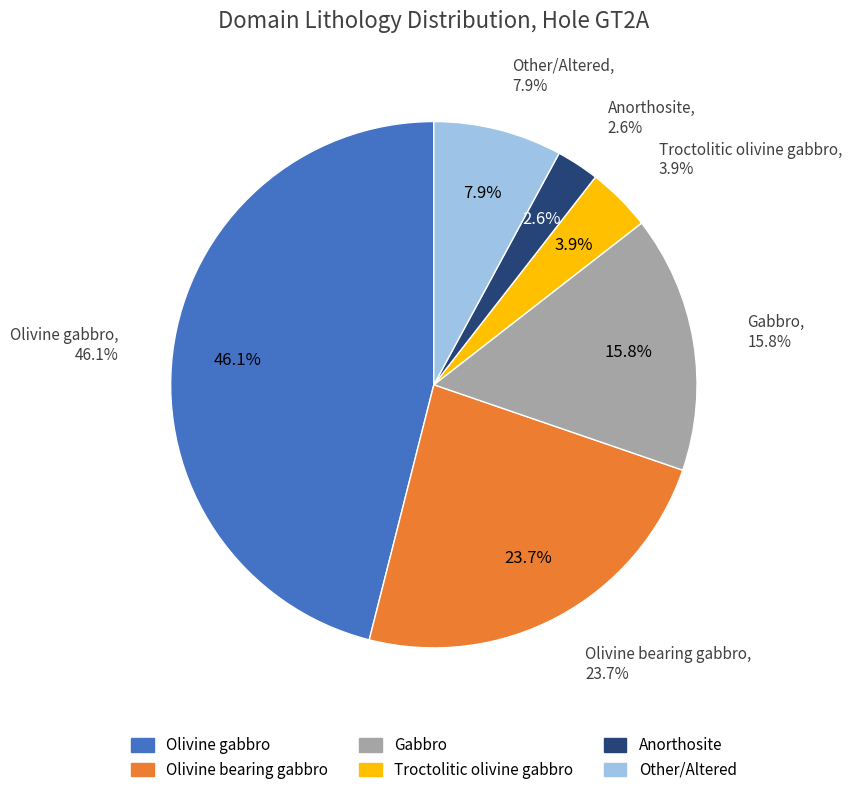

The Olivine gabbro slice represents 46% of the pie. True or false?

True